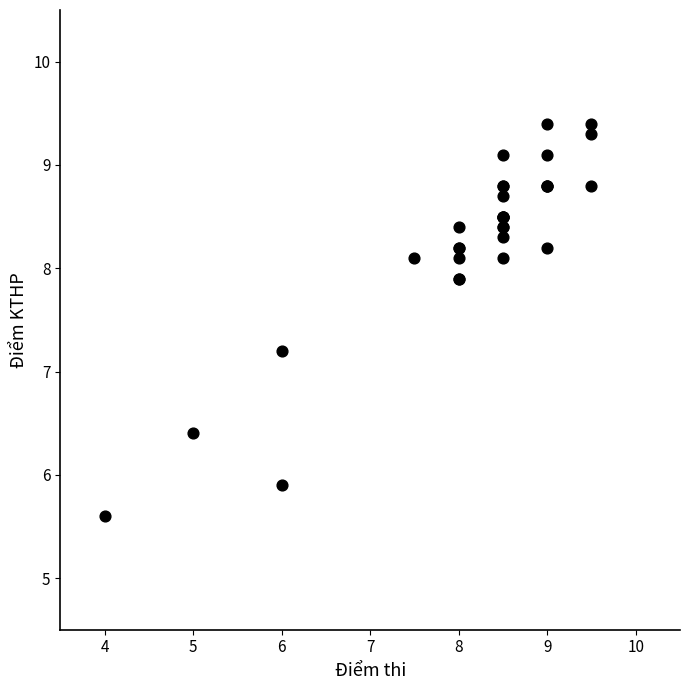

What Y value in the scatter plot is closest to 7?

7.2